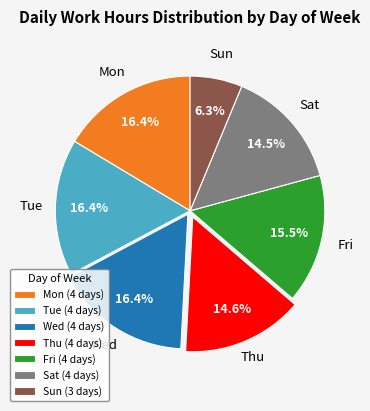

What is the ratio of the value at Thu (4 days) to the value at Sat (4 days)?

1.0